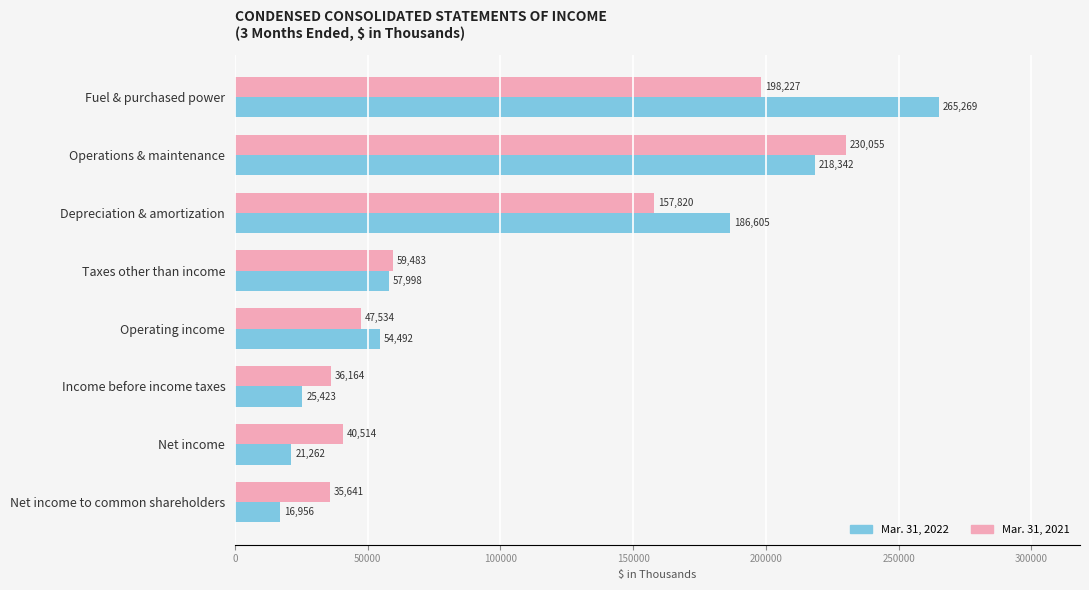

How many data points in Mar. 31, 2021 are less than 59483?

4